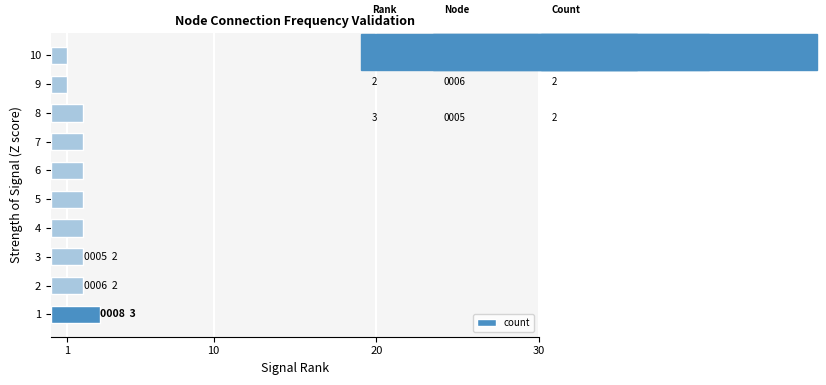

Are the bars grouped side by side (vs. stacked)?

No